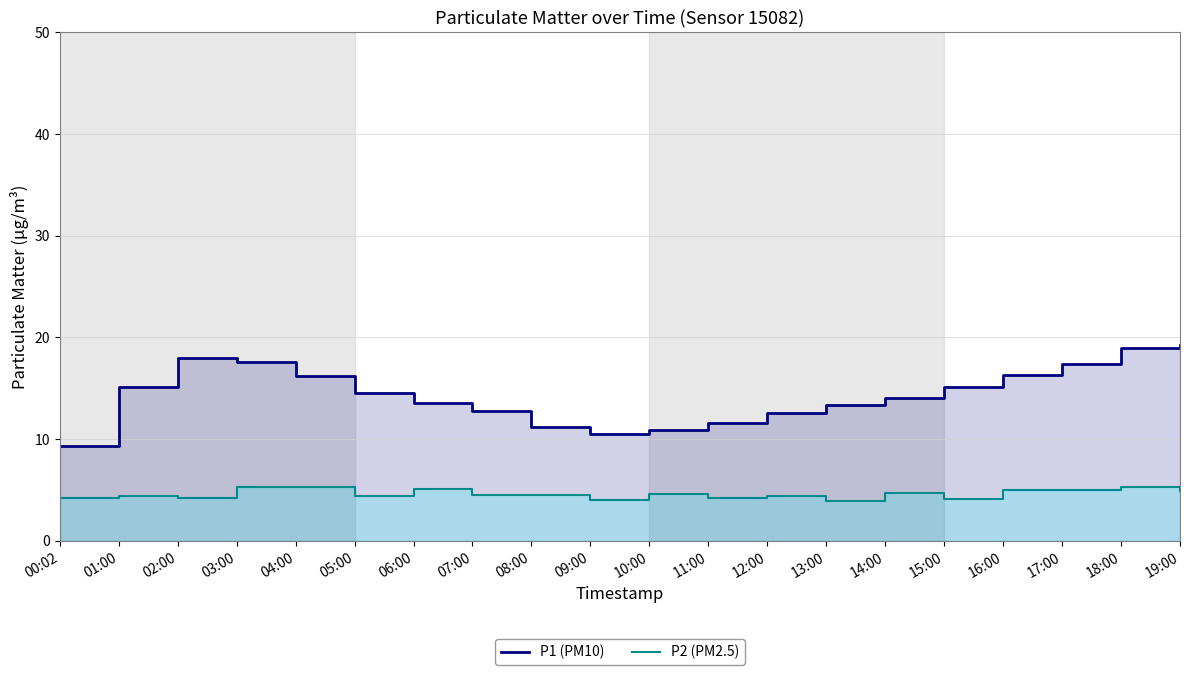

True or false: P1 (PM10) and P2 (PM2.5) intersect in this chart.

False